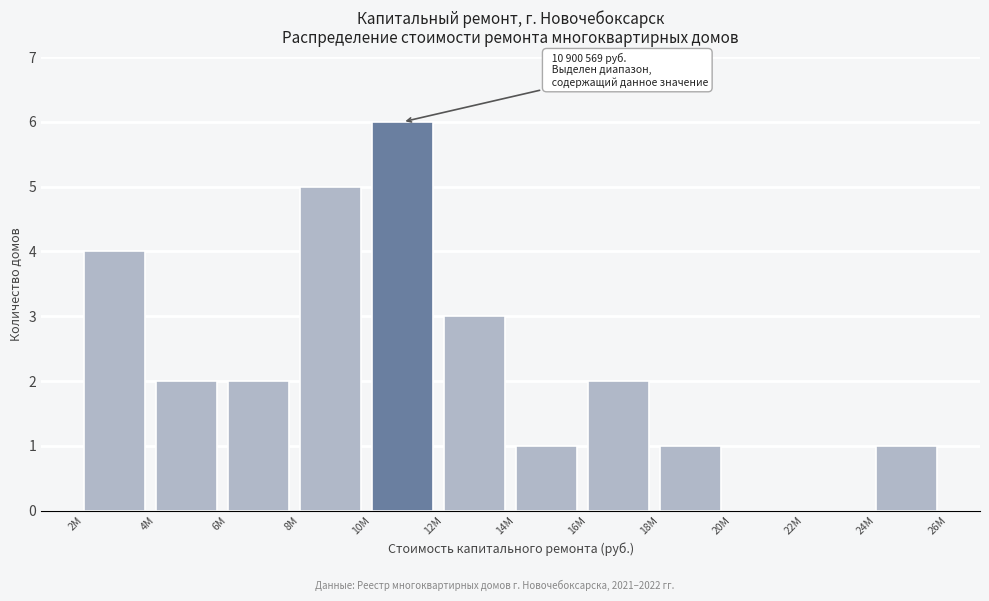

Reading right to left, what are all the values shown in this chart?

24M=1	22M=0	20M=0	18M=1	16M=2	14M=1	12M=3	10M=6	8M=5	6M=2	4M=2	2M=4